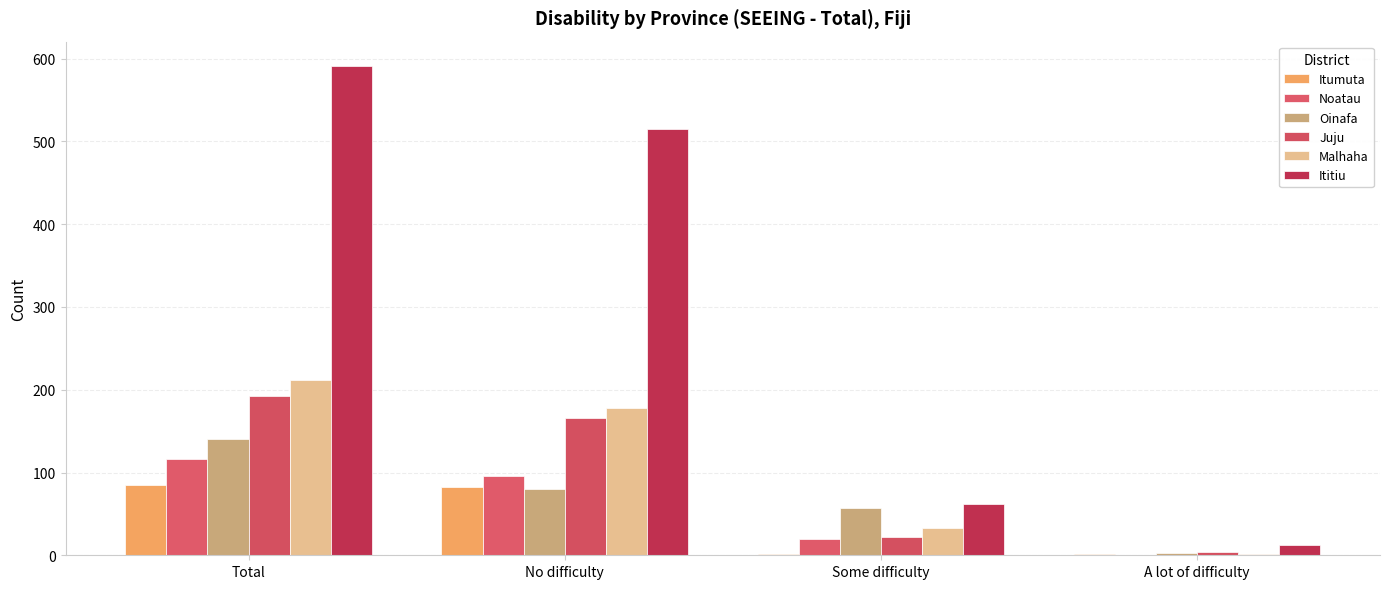

The Ititiu series shows 4 at A lot of difficulty. True or false?

False